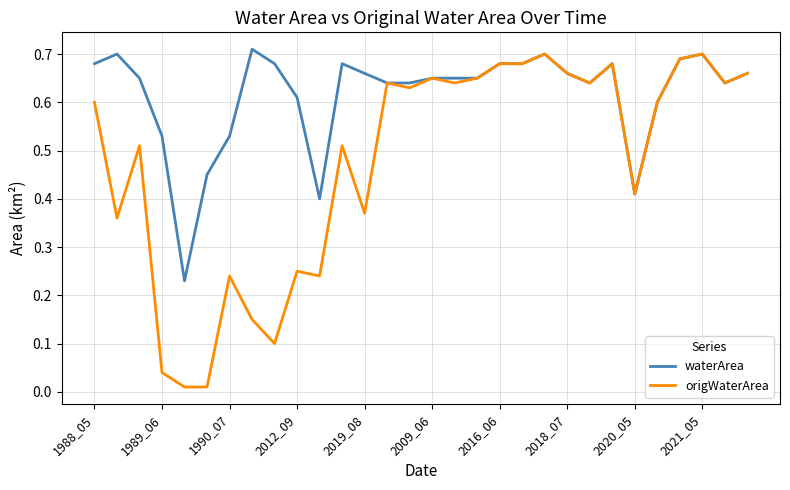

Rank the series by their average value, from highest to lowest.

waterArea, origWaterArea